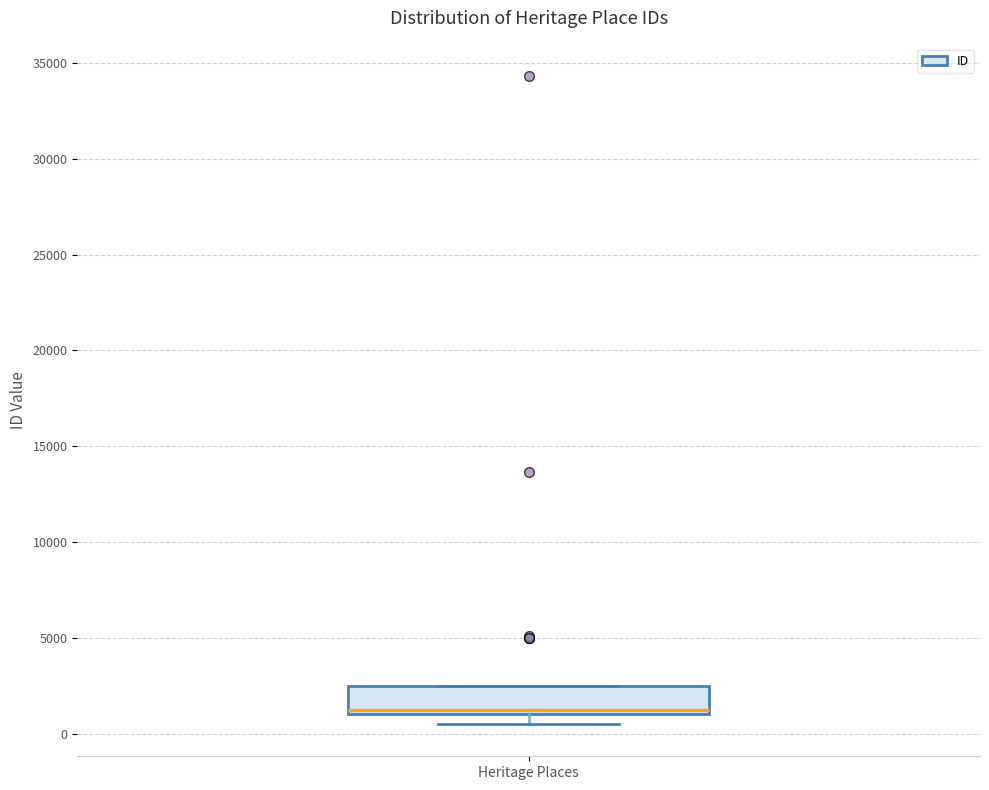

Transcribe this box plot: give where the median line is, the range the box spans, and where the two whiskers end, as read against the y-axis. The values are not printed on the chart, so give them approximately, as read against the axis.

median 1500, box 1000 to 2500, whiskers 500 to 2500